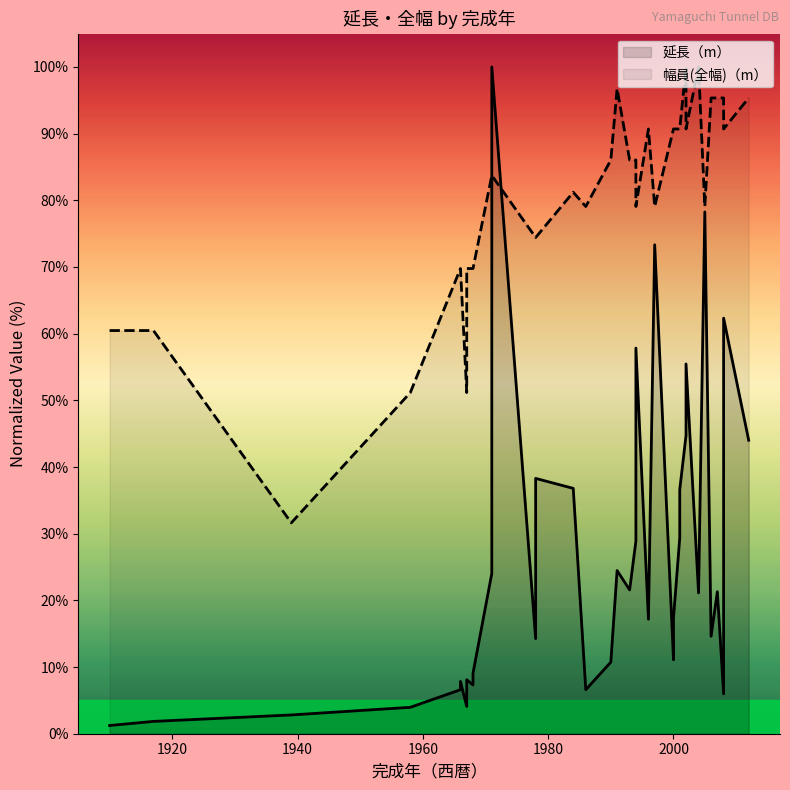

What is the average value of the 幅員(全幅)（m） series?

80.2